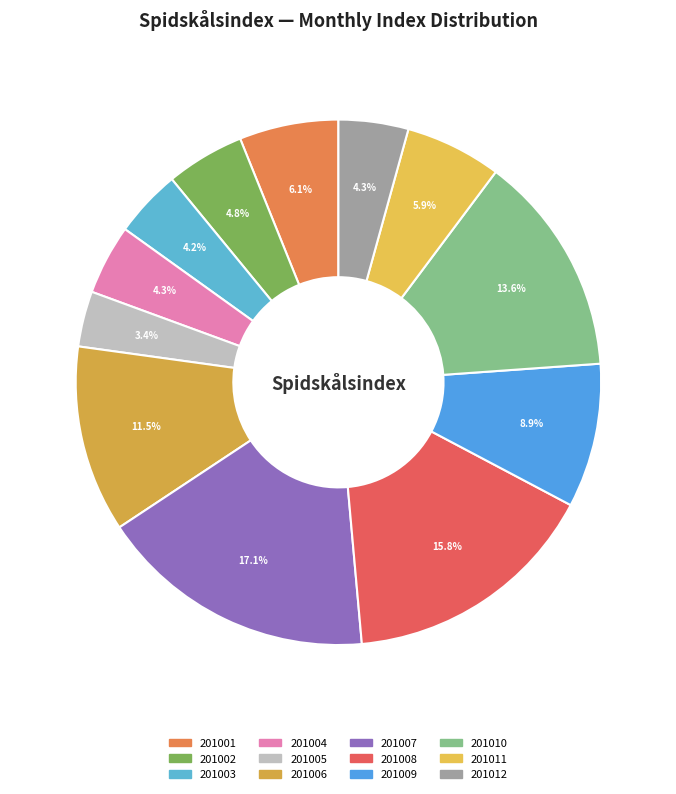

Which has a higher value, 201002 or 201006?

201006